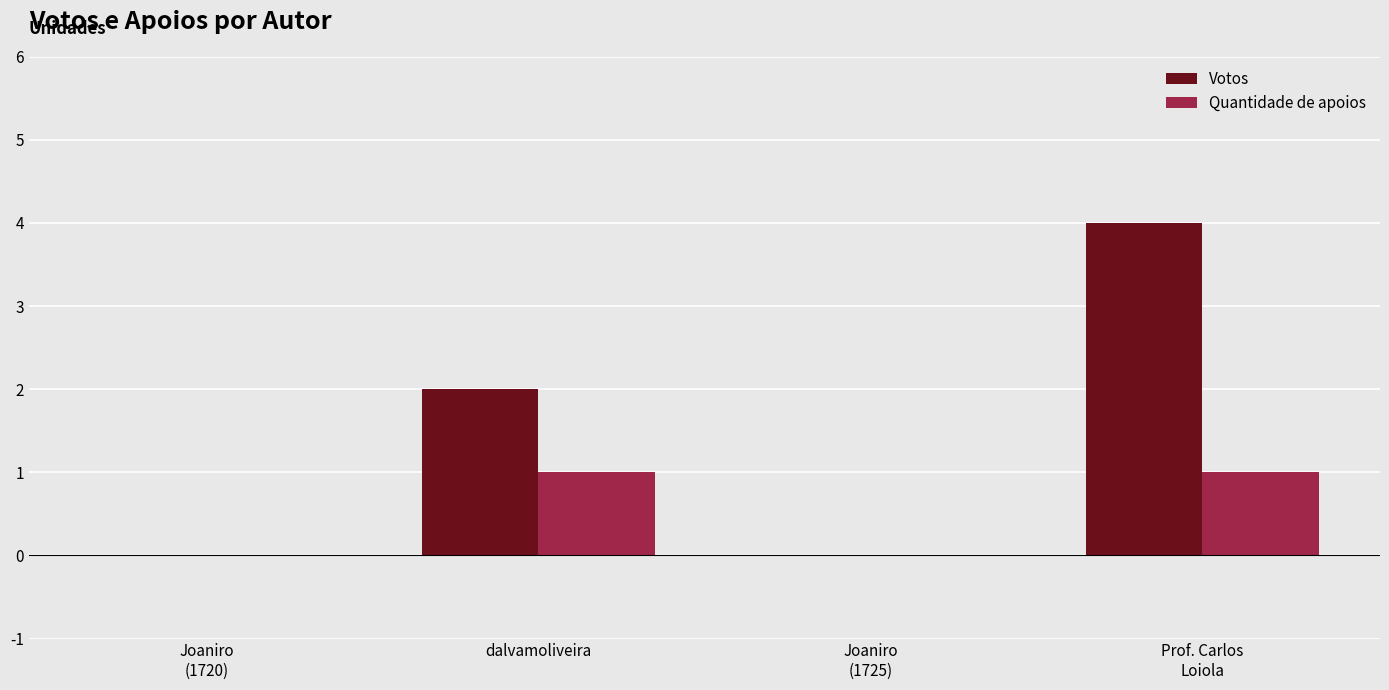

How many distinct data groups are displayed?

2